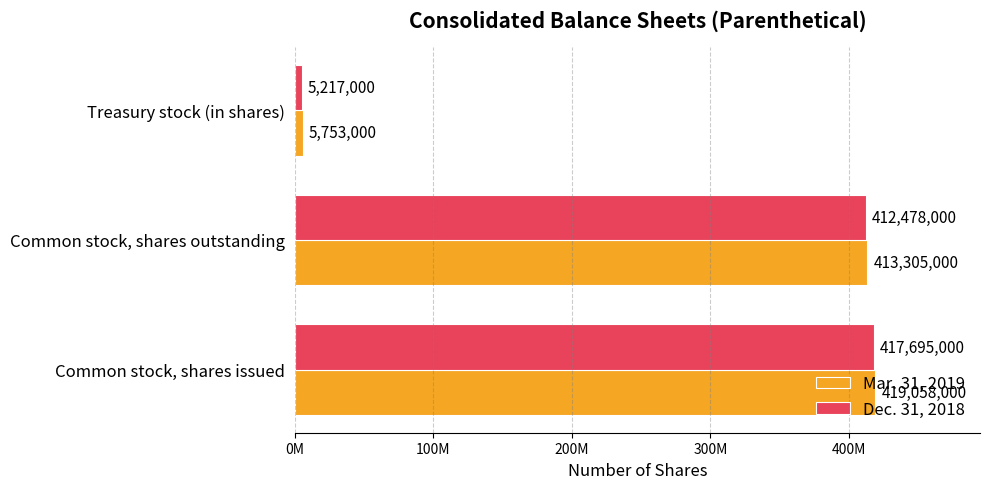

What are all the series names shown in the legend?

Mar. 31, 2019, Dec. 31, 2018